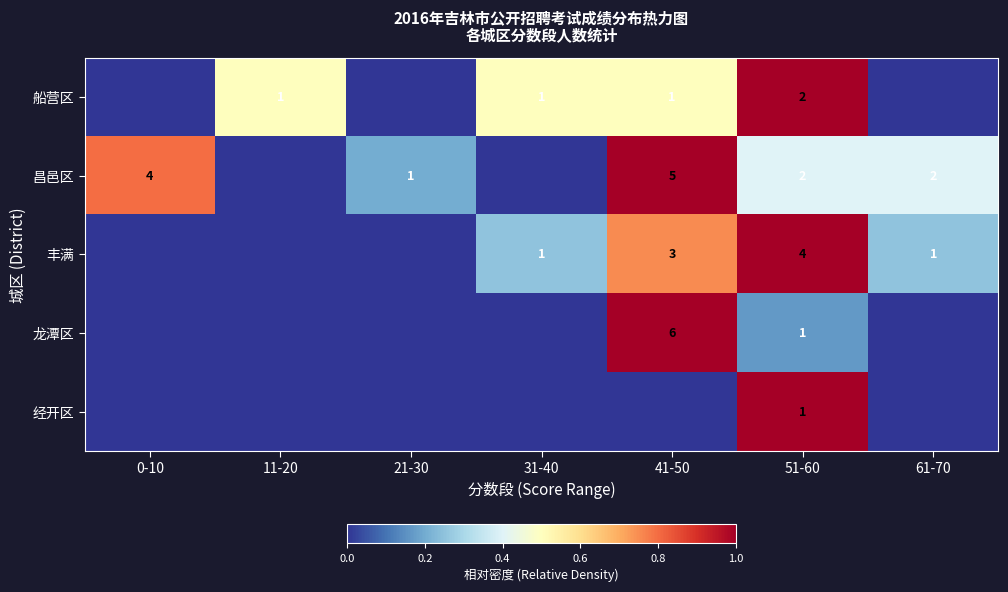

The value of 昌邑区 at 21-30 is 1. True or false?

True